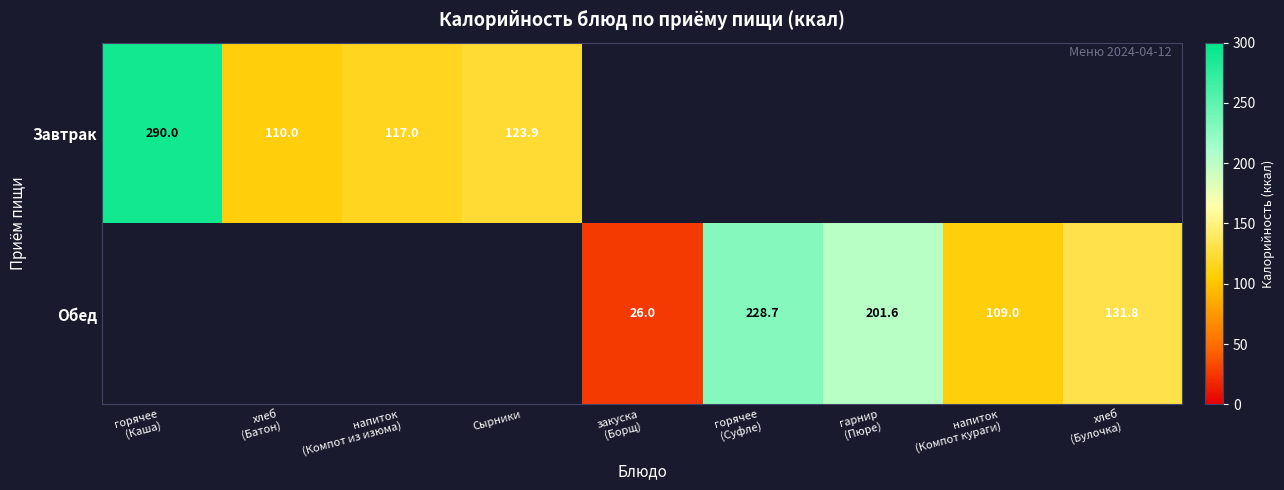

At how many categories does at least one series exceed 112?

6